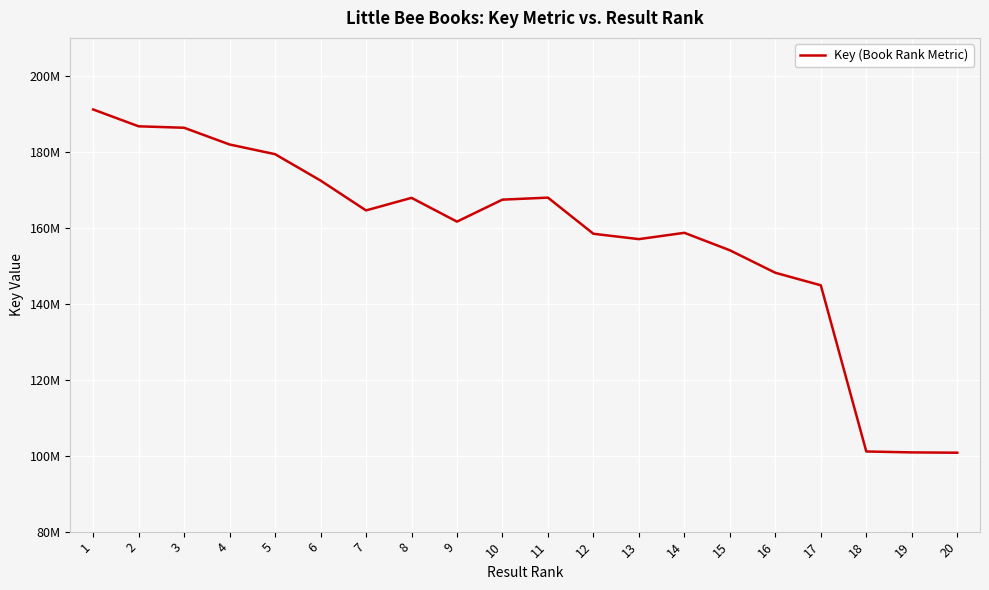

What is the sum of all values?

3151352822